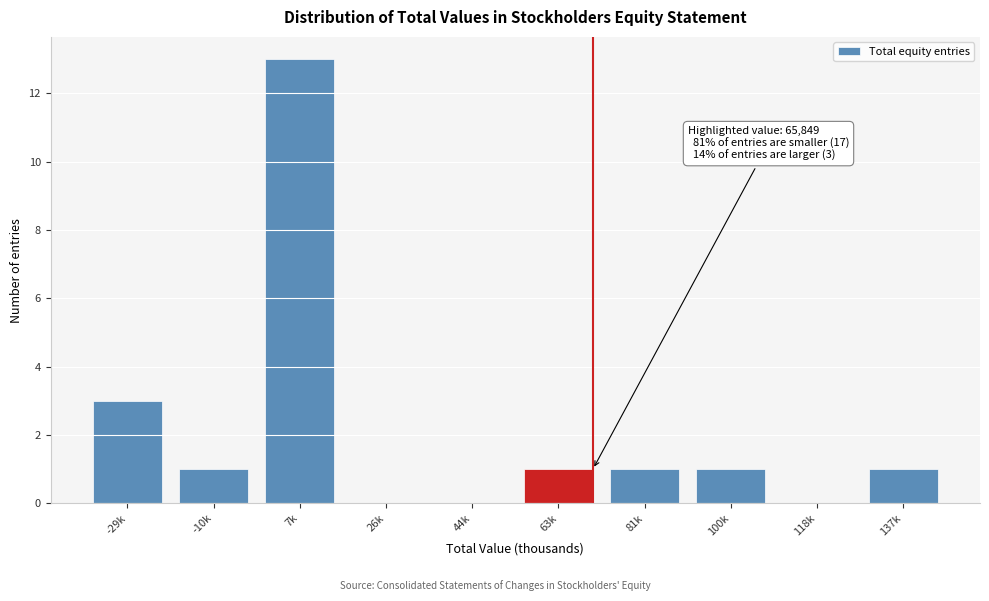

Reading left to right, list all the values displayed in this chart.

-29k=3	-10k=1	7k=13	26k=0	44k=0	63k=1	81k=1	100k=1	118k=0	137k=1